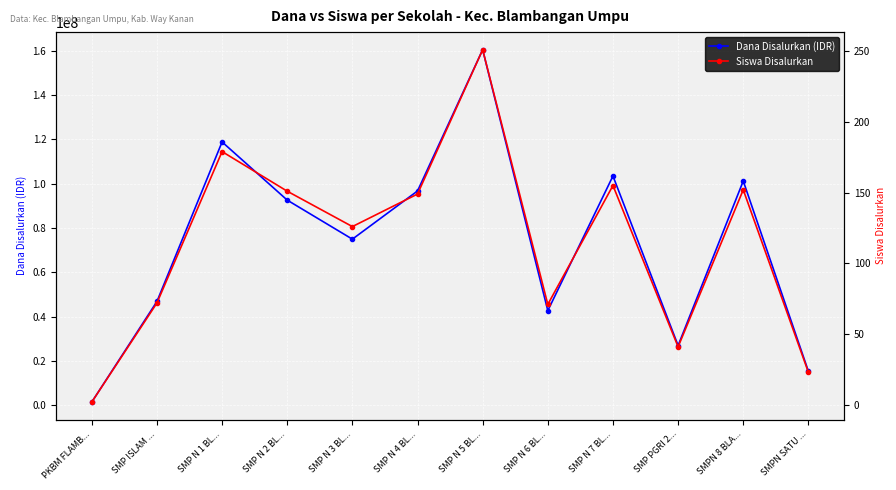

True or false: Siswa Disalurkan has a value of 41 at SMPN SATU ....

False